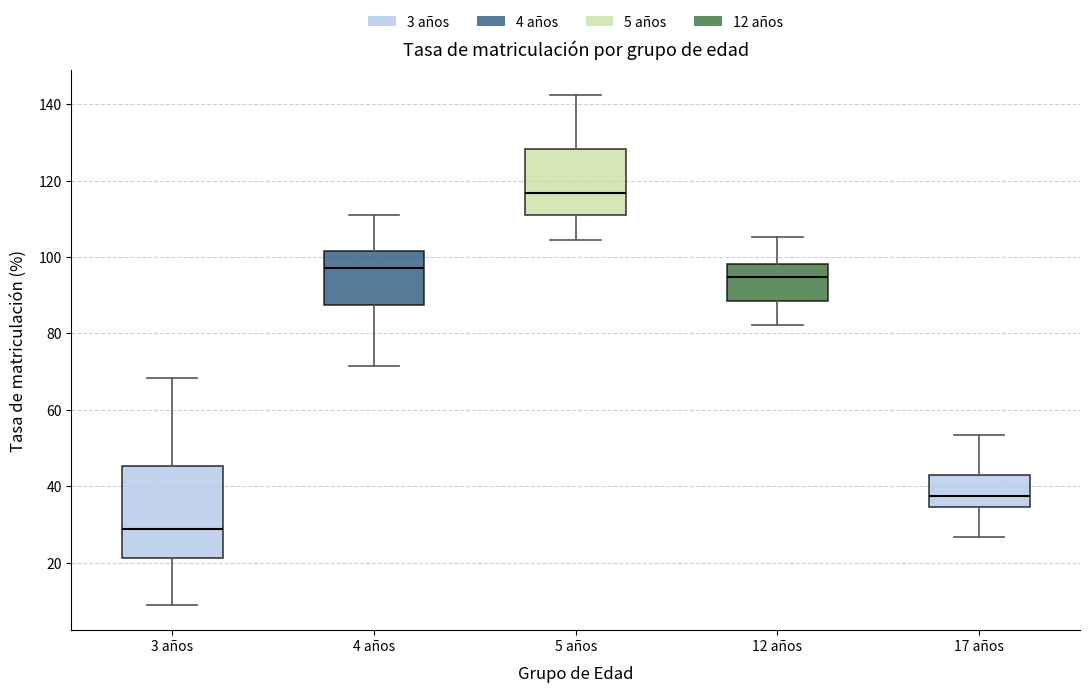

Reading left to right, read every box against the y-axis: the position of its median line, the range the box covers, and the ends of its whiskers. The values are not printed on the chart, so give them approximately, as read against the axis.

3 años: median 28, box 22 to 46, whiskers 10 to 68
4 años: median 98, box 88 to 102, whiskers 72 to 112
5 años: median 116, box 110 to 128, whiskers 104 to 142
12 años: median 94, box 88 to 98, whiskers 82 to 106
17 años: median 38, box 34 to 42, whiskers 26 to 54